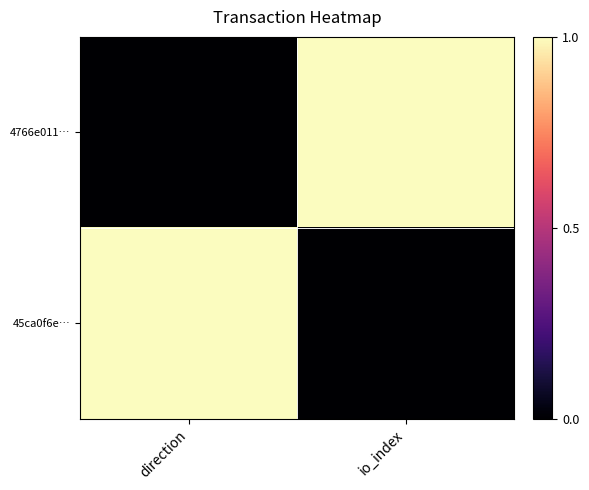

Reading left to right, what are all the values shown in this chart?

4766e011…: direction=0	io_index=1
45ca0f6e…: direction=1	io_index=0